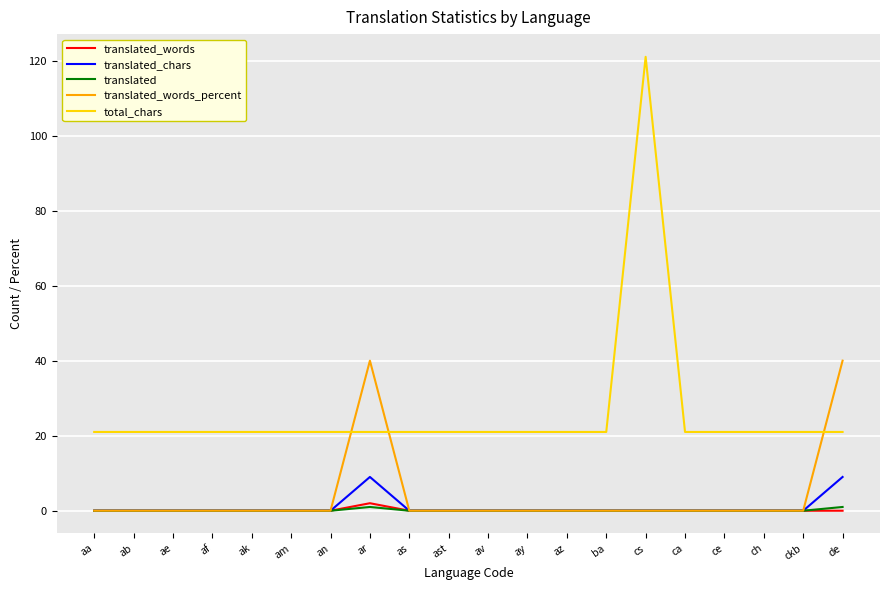

What are all the series names shown in the legend?

translated_words, translated_chars, translated, translated_words_percent, total_chars